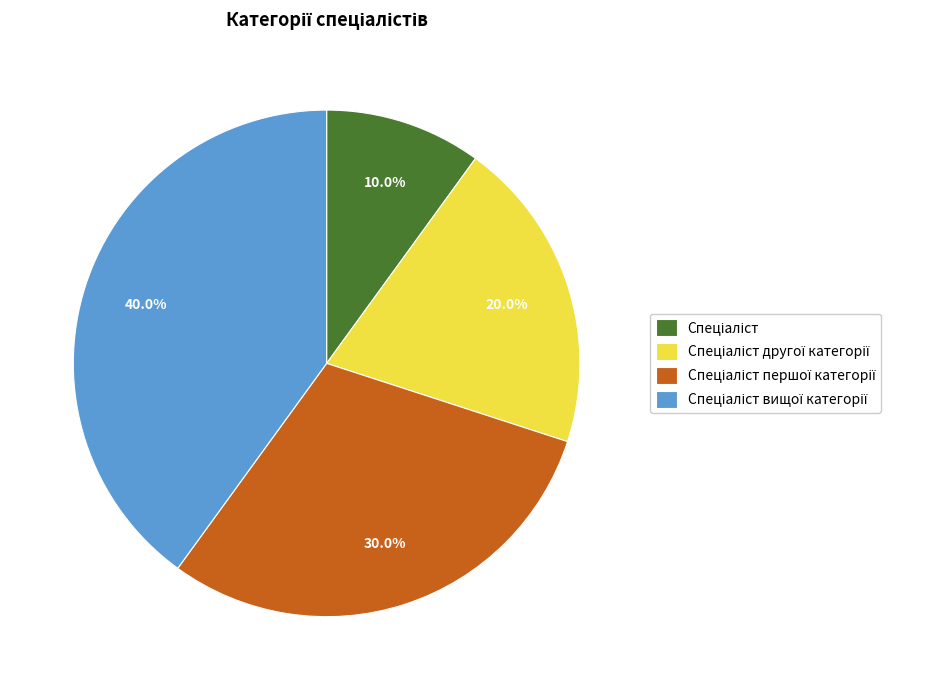

Does any single category account for the majority?

No